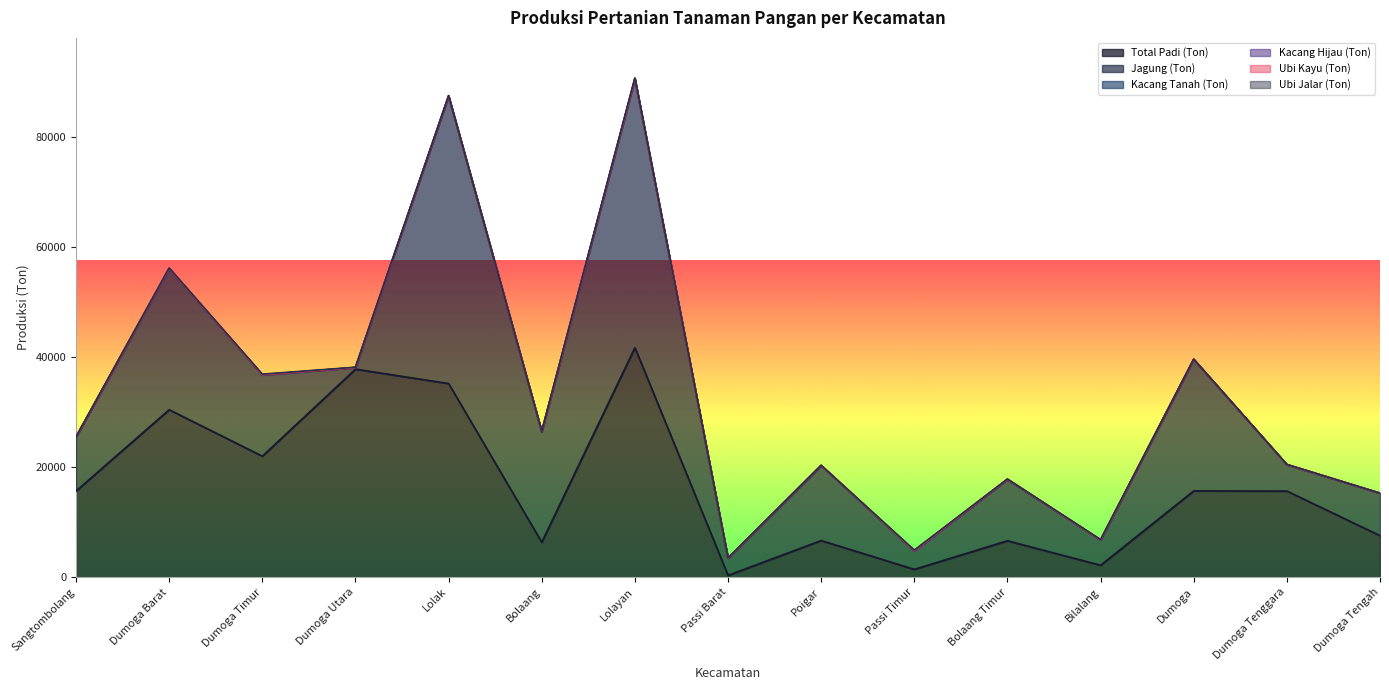

What is the total value across all series at Dumoga?

39609.8